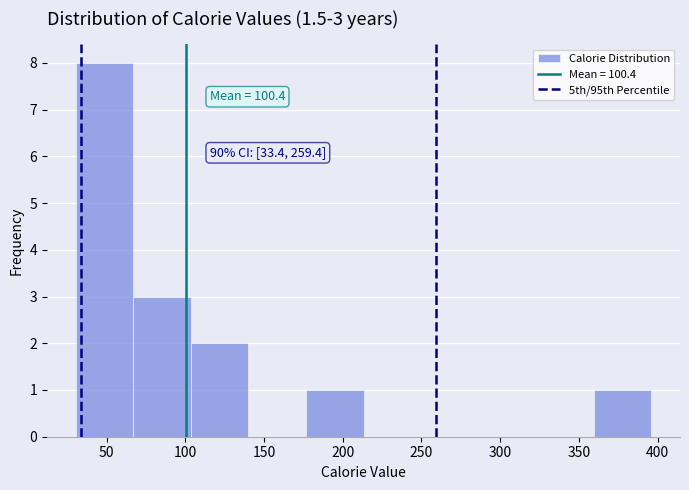

Over which range of the x-axis is the bar tallest?

30 to 65